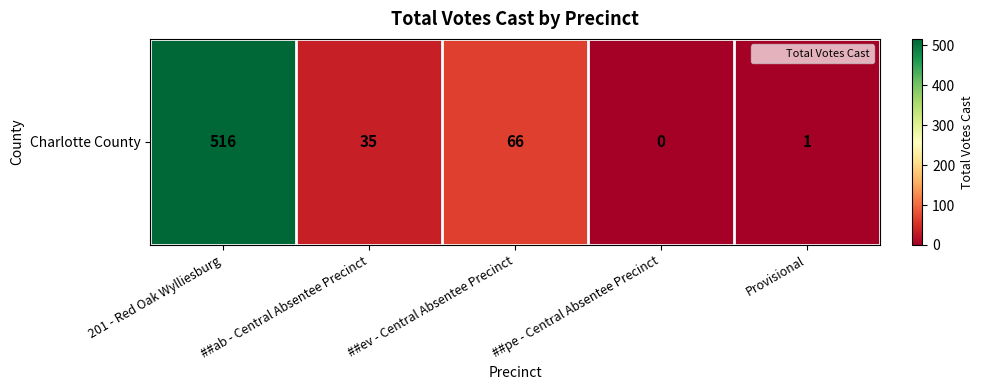

True or false: the data shows 66 at ##ev - Central Absentee Precinct.

True